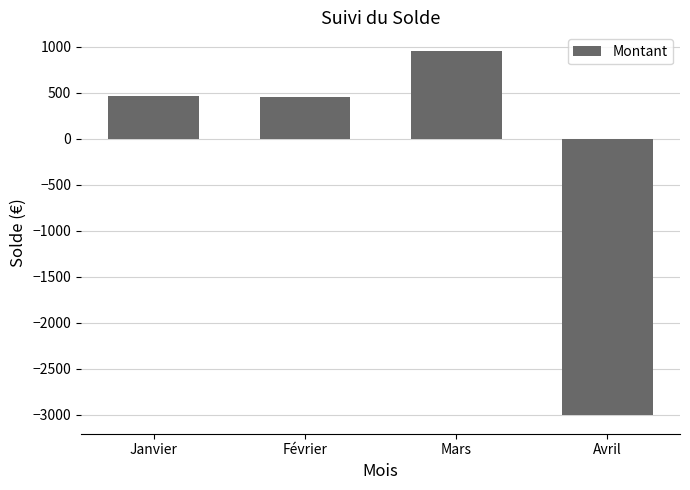

What is the ratio of the value at Janvier to the value at Mars?

0.5